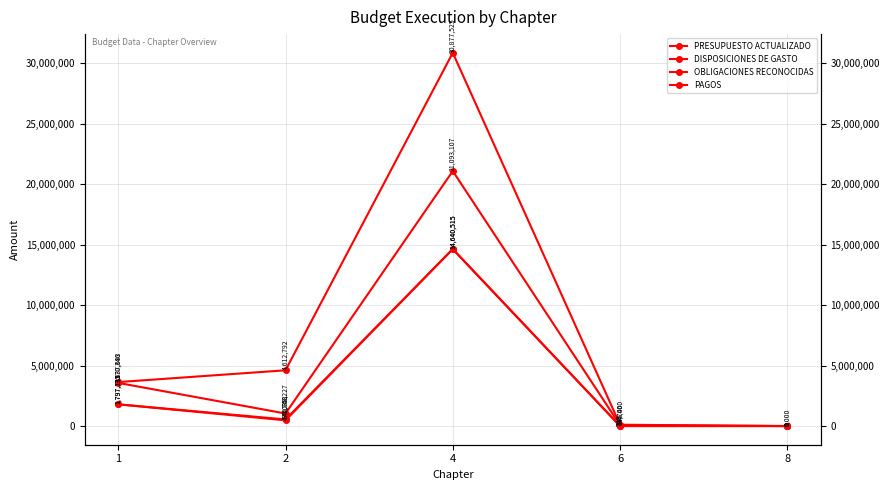

Rank the series by their maximum value, from lowest to highest.

OBLIGACIONES RECONOCIDAS, PAGOS, DISPOSICIONES DE GASTO, PRESUPUESTO ACTUALIZADO